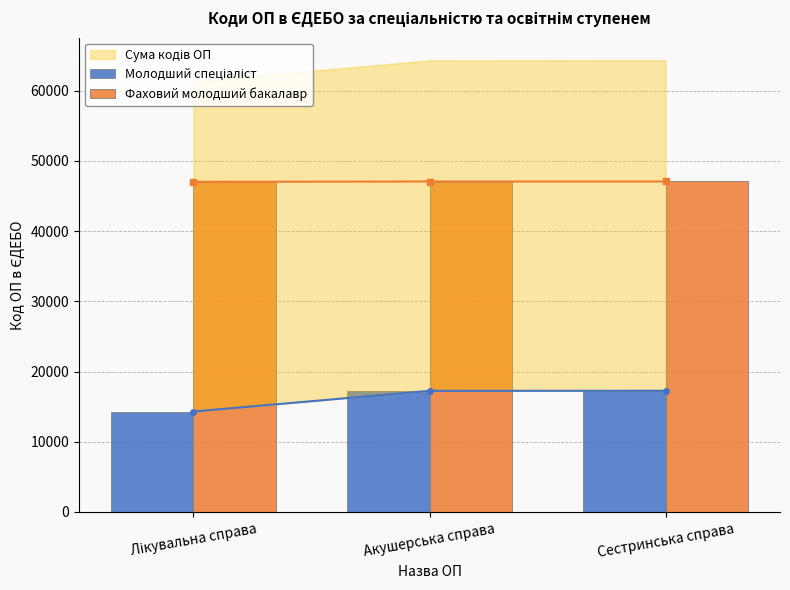

True or false: Фаховий молодший бакалавр has a value of 47025 at Лікувальна справа.

True